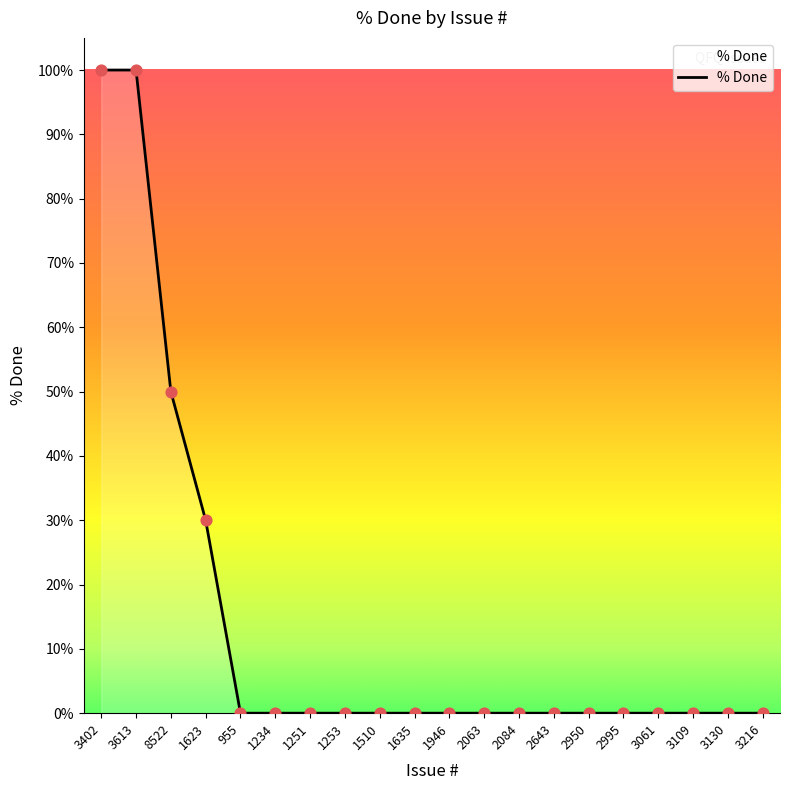

Which has a higher value, 955 or 3613?

3613